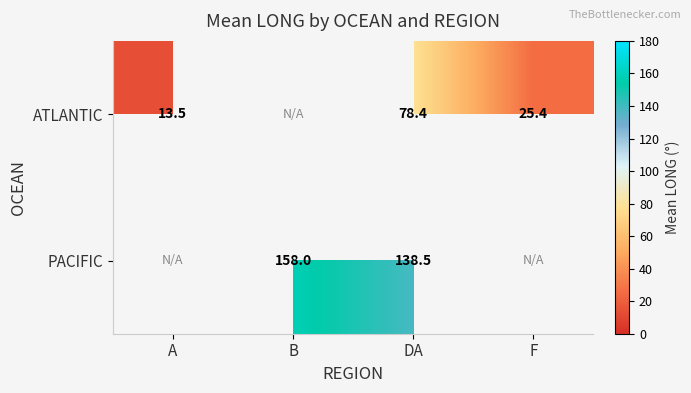

The PACIFIC series shows 138.5 at DA. True or false?

True